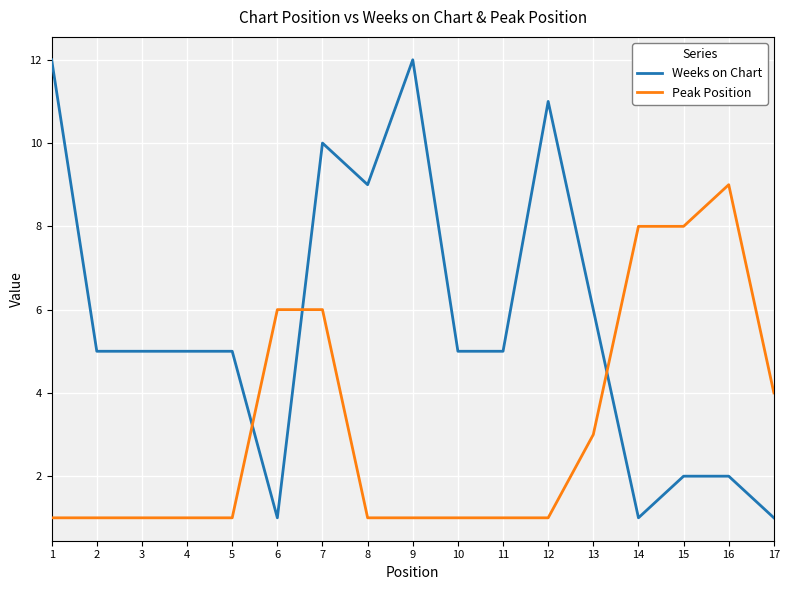

The value of Peak Position at 6 is 9. True or false?

False